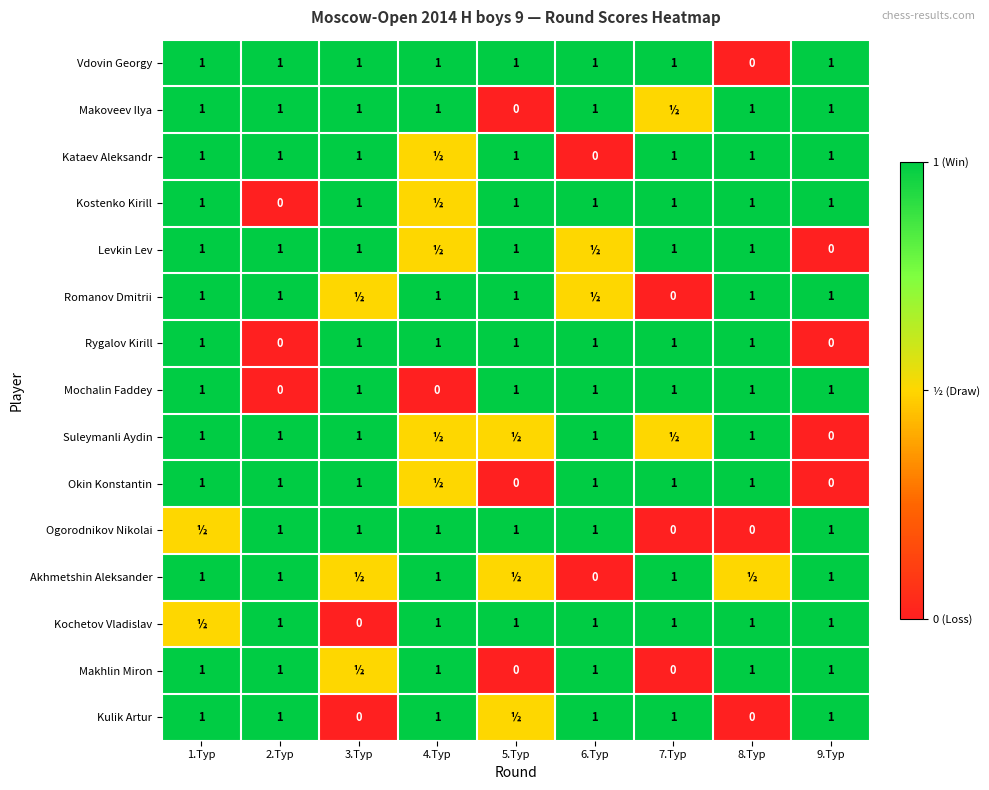

Count the Vdovin Georgy values in the range 1 to 2.

8